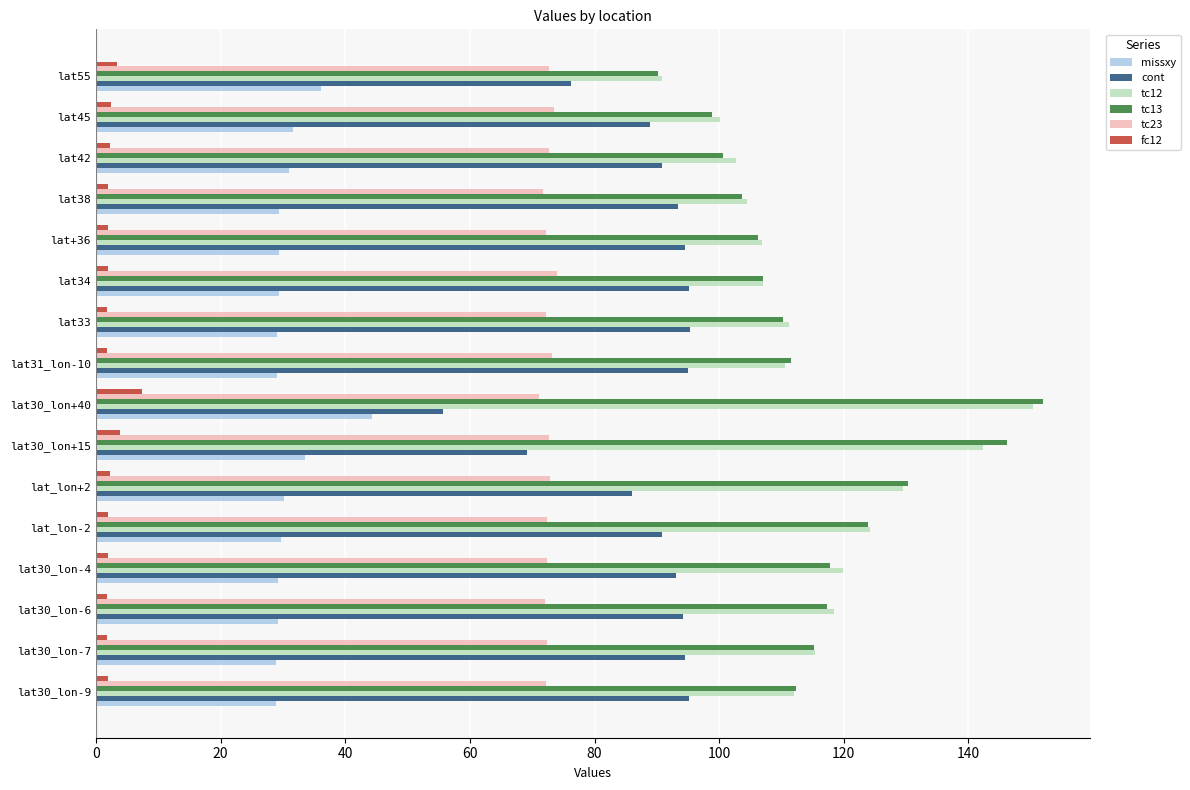

Which series has the largest range (max minus min)?

tc13